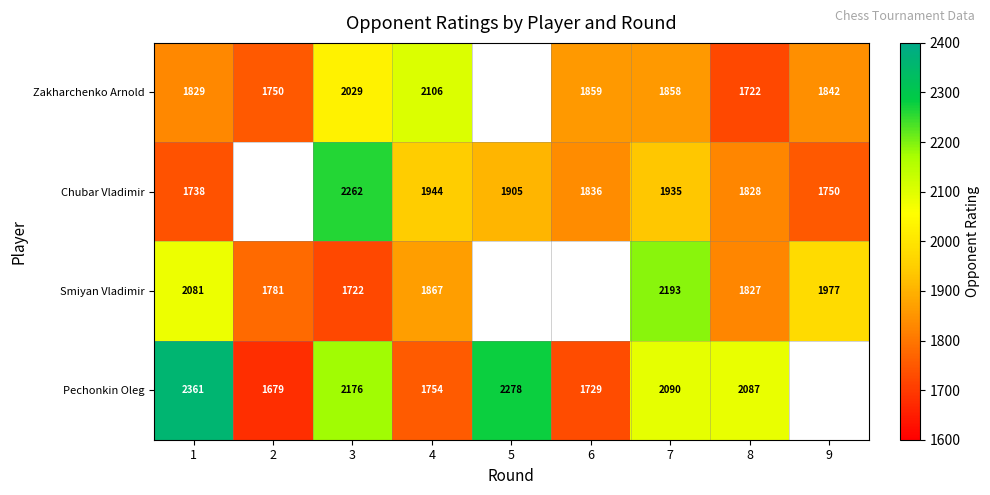

At how many categories does at least one series exceed 2288?

1